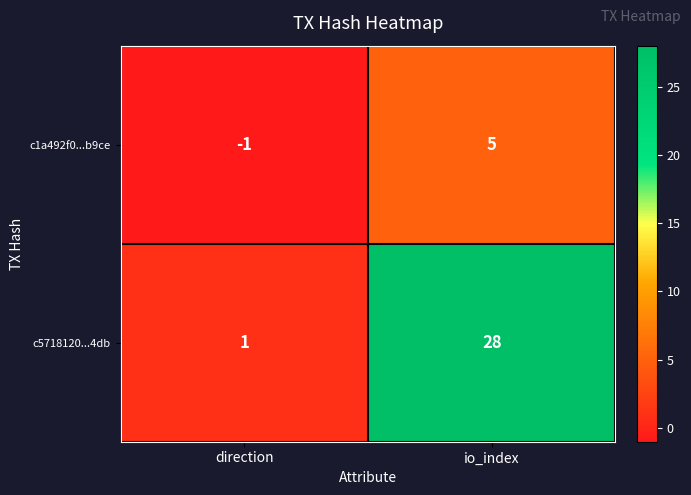

What is the total value across all series at io_index?

33